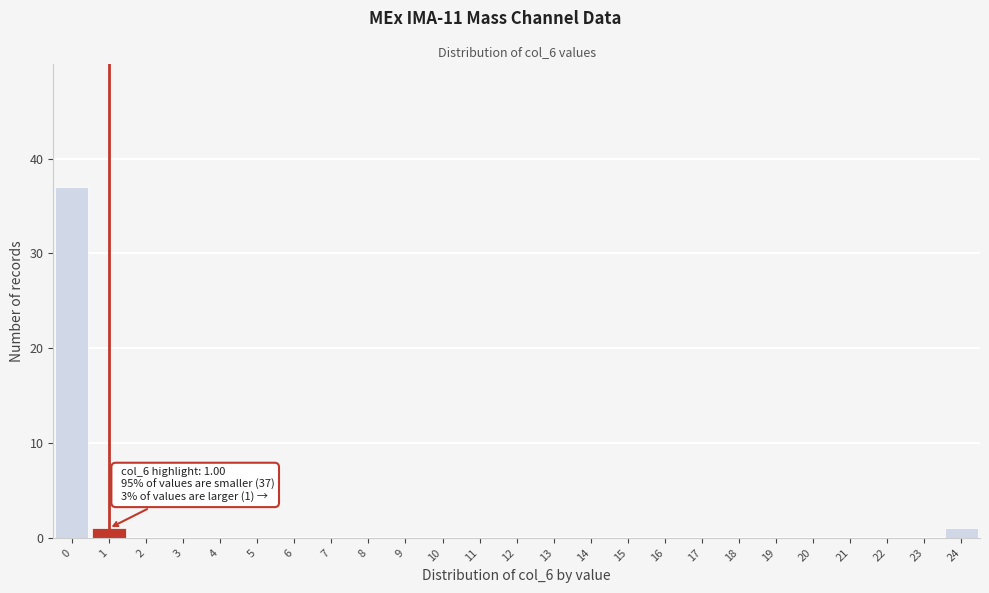

Which range on the x-axis has the tallest bar?

-0.5 to 0.5